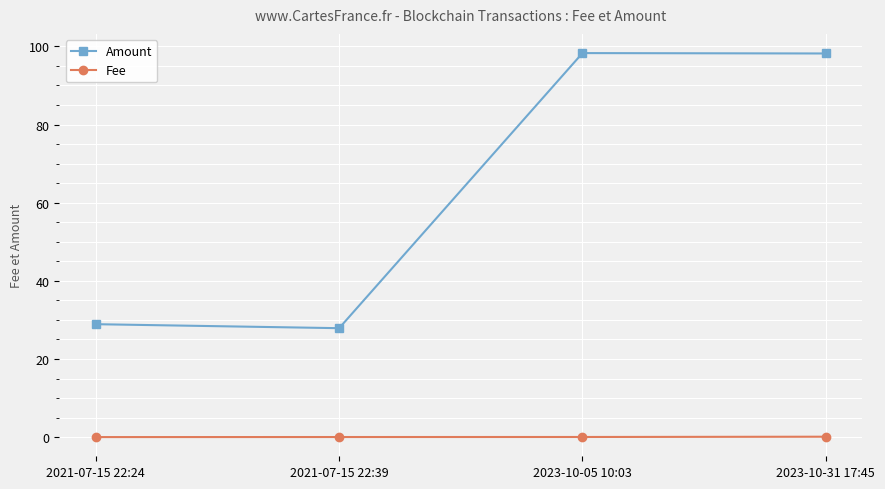

What is the label of the 4th point from the right?

2021-07-15 22:24